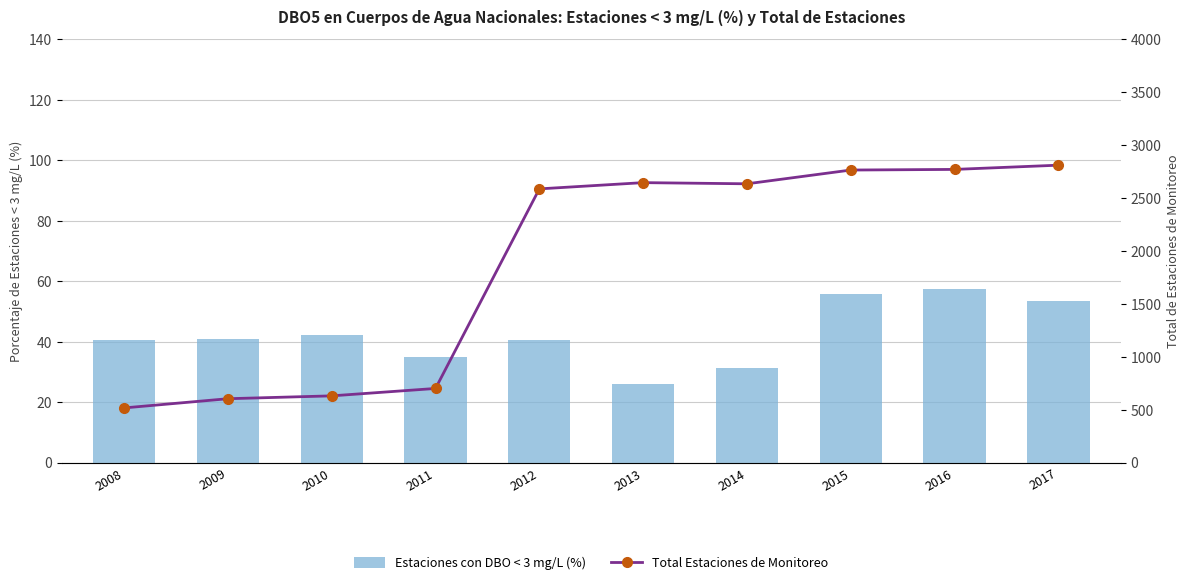

Reading left to right, extract all data points from this chart.

Estaciones con DBO < 3 mg/L (%): 2008=40.6	2009=41.0	2010=42.3	2011=35.0	2012=40.6	2013=26.2	2014=31.4	2015=55.9	2016=57.5	2017=53.6
Total Estaciones de Monitoreo: 2008=518.0	2009=605.0	2010=632.0	2011=702.0	2012=2588.0	2013=2647.0	2014=2636.0	2015=2766.0	2016=2772.0	2017=2812.0